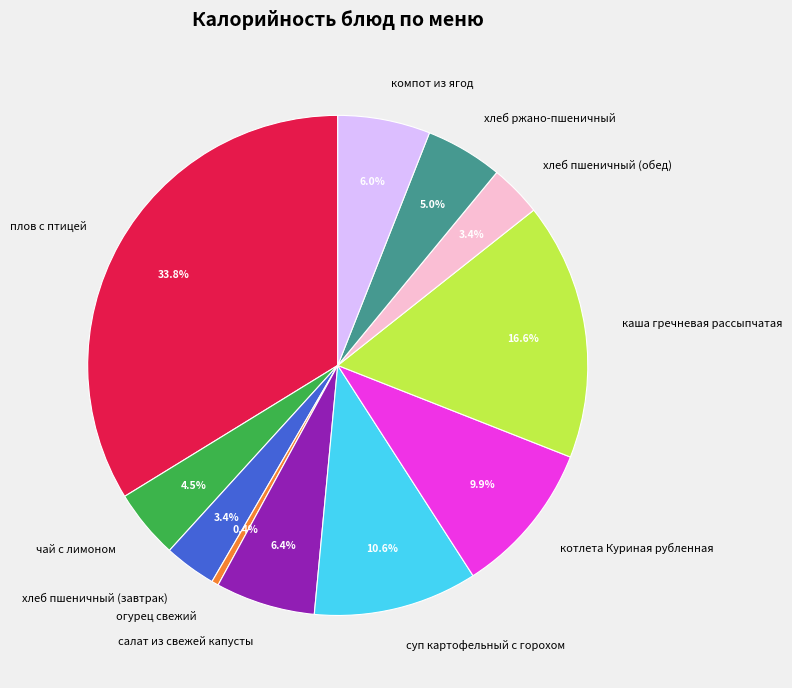

What percentage do чай с лимоном and котлета Куриная рубленная together represent?

14.4%